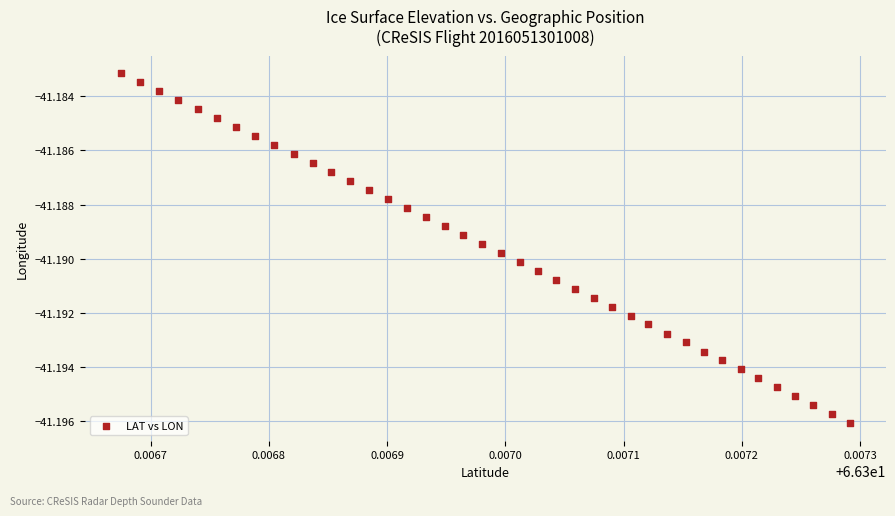

How many points are shown in the scatter plot?

40